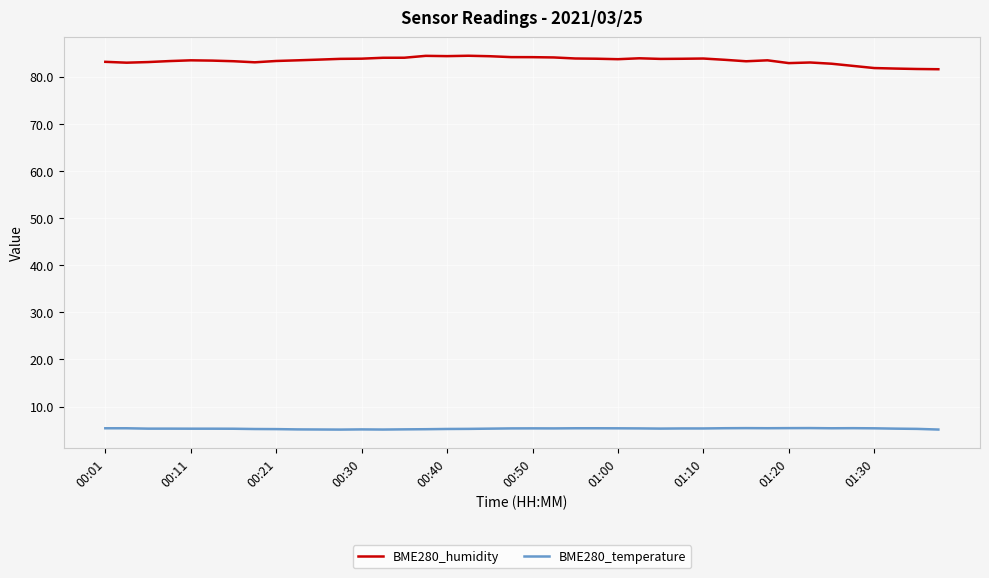

What is the highest value of the BME280_temperature series?

5.4